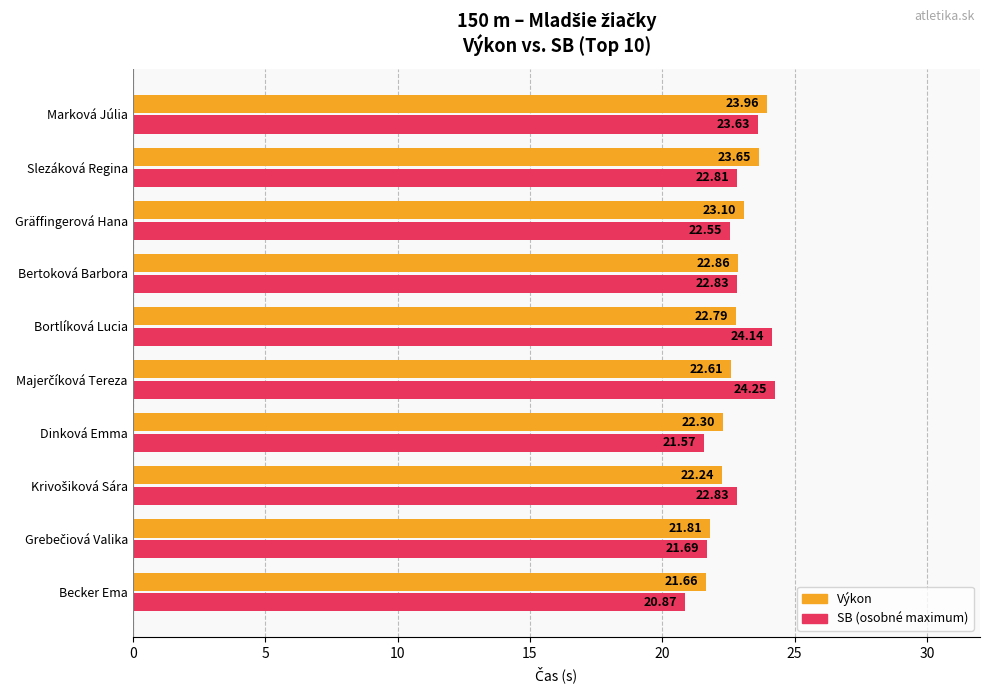

Which label corresponds to the smallest value in the chart?

Becker Ema